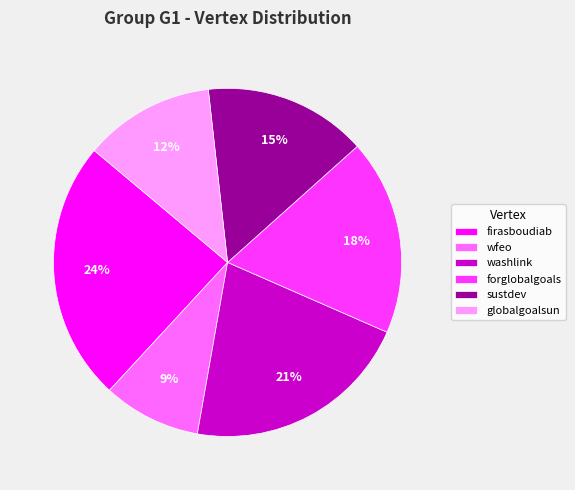

Approximately how many times larger is the value at washlink compared to sustdev?

1.4